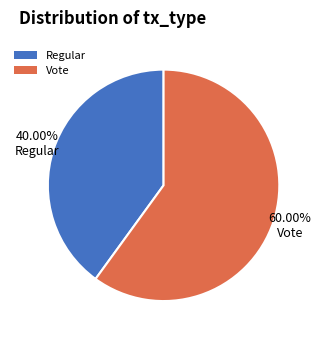

To the nearest percent, what percentage of the pie is Vote?

60%